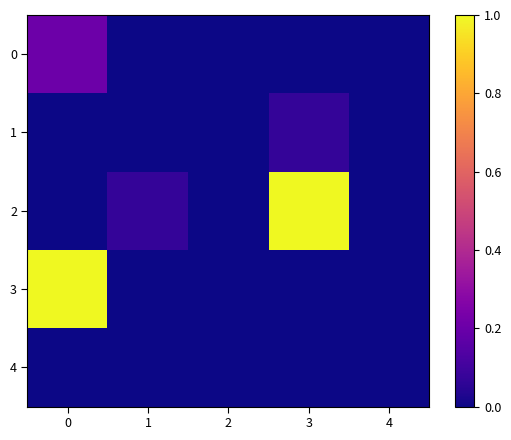

Which category has the highest value across all series?

3